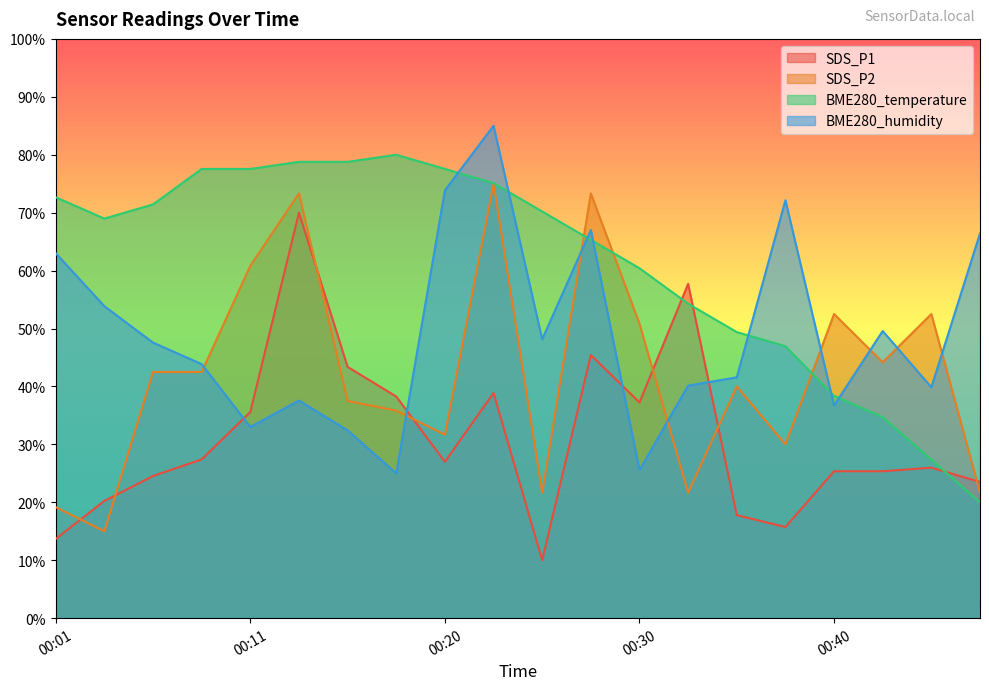

The value of SDS_P2 at 00:20 is 54.8. True or false?

False